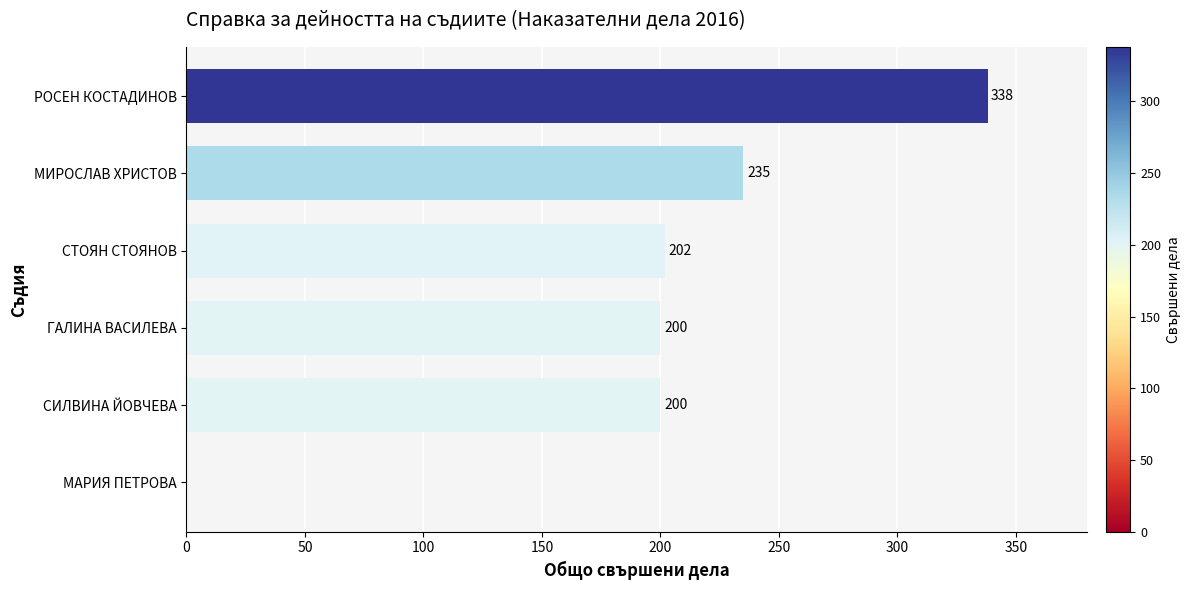

What is the maximum value shown in the chart?

338